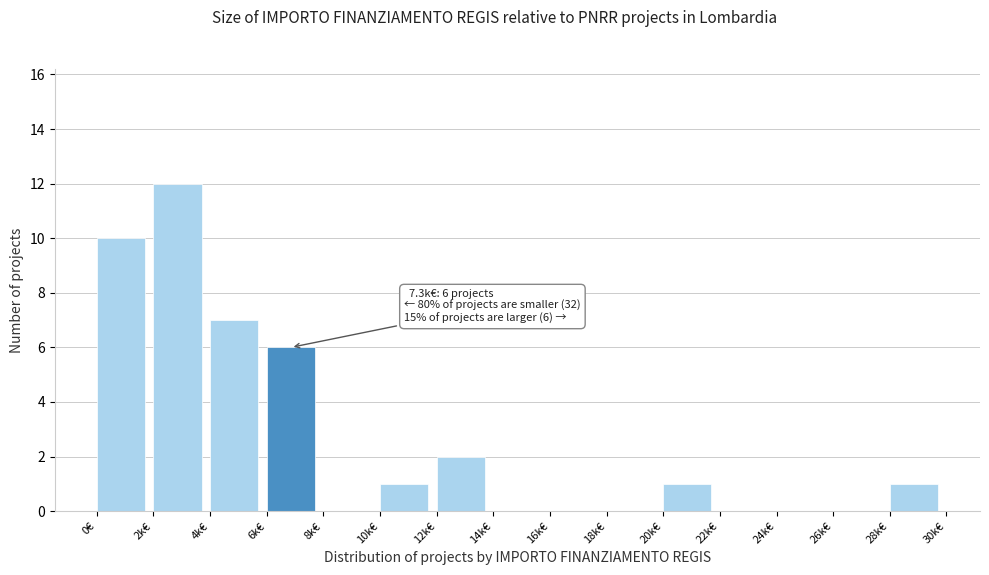

Reading left to right, list all the values displayed in this chart.

0€=10	2k€=12	4k€=7	6k€=6	8k€=0	10k€=1	12k€=2	14k€=0	16k€=0	18k€=0	20k€=1	22k€=0	24k€=0	26k€=0	28k€=1